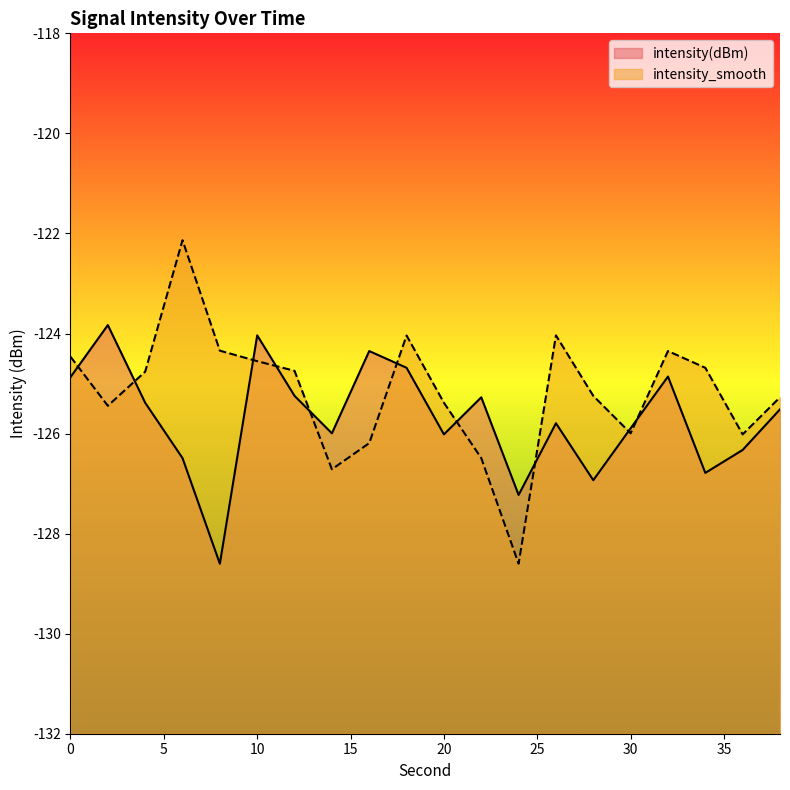

True or false: intensity(dBm) has more than 2 interior local peaks.

True